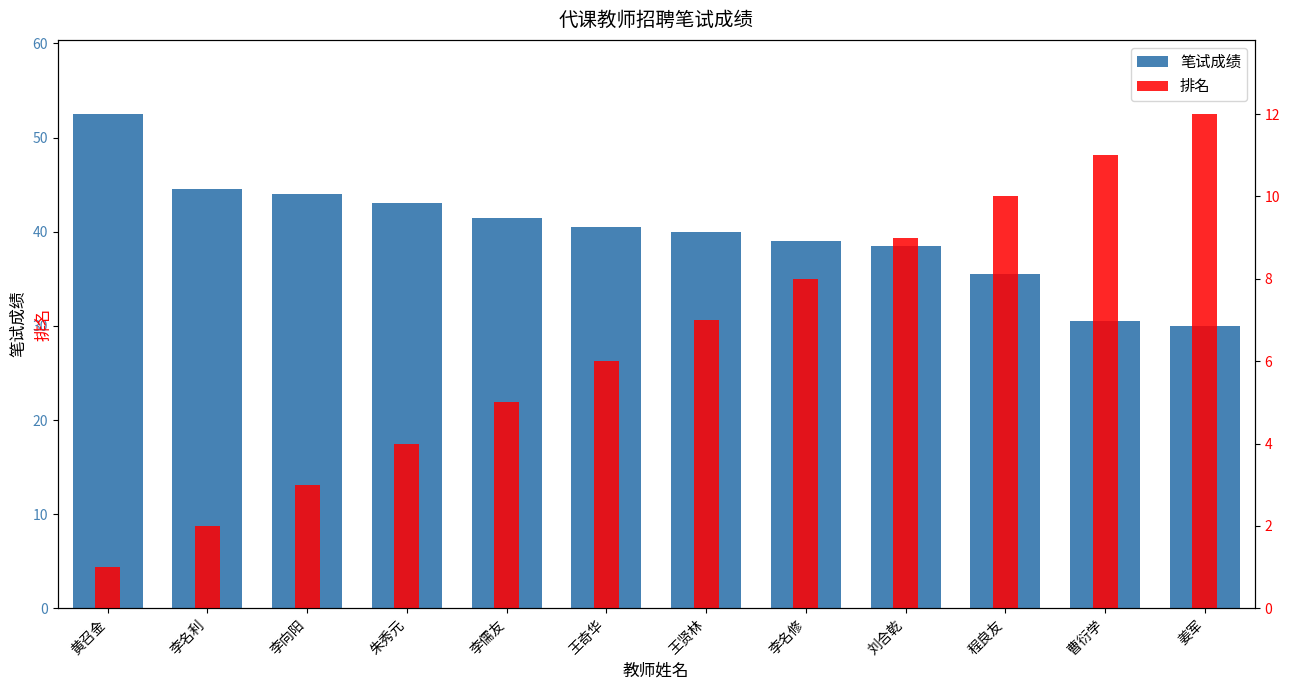

At how many categories does at least one series exceed 8?

12